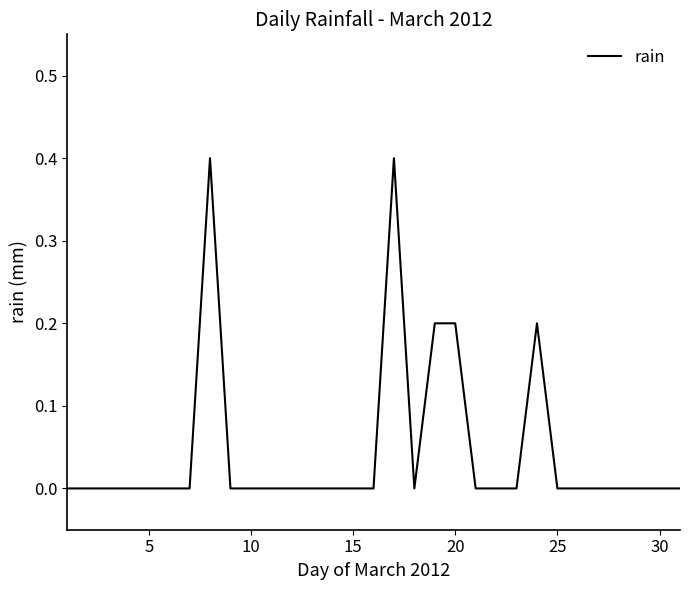

What is the greatest value displayed?

0.4